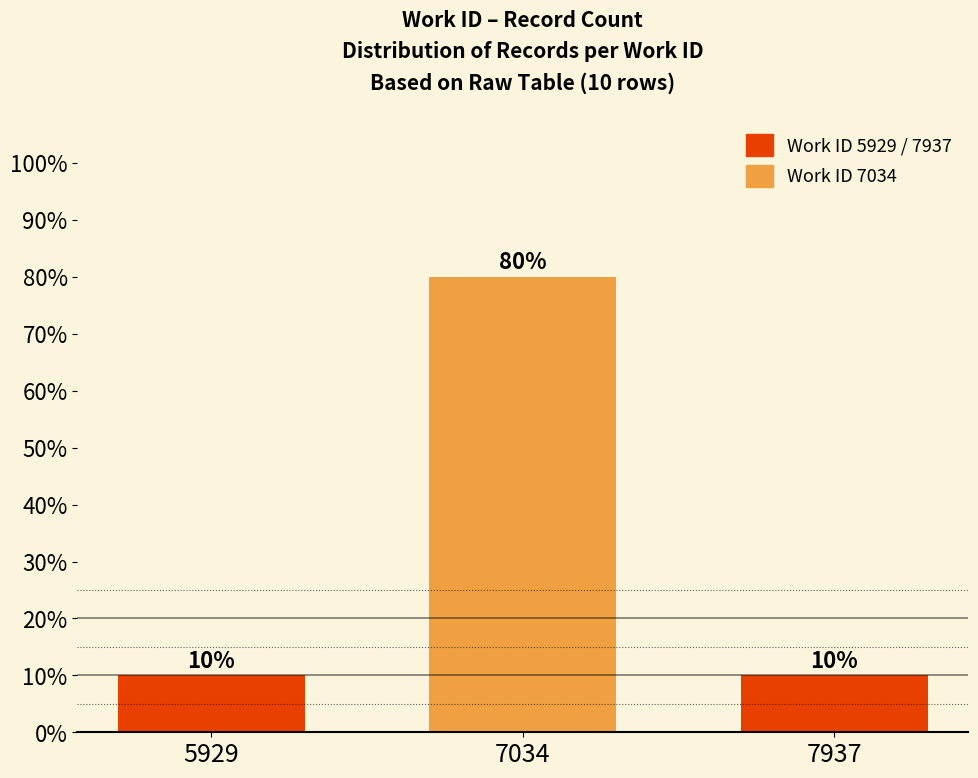

What is the difference between the values at 7034 and 5929?

70